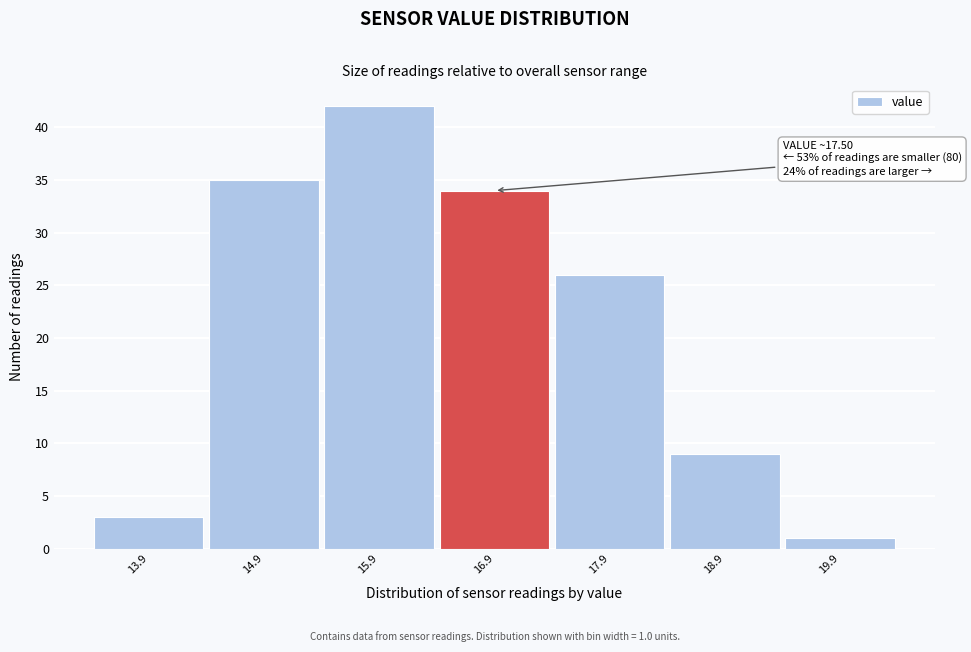

Reading left to right, extract all data points from this chart.

13.9=3	14.9=35	15.9=42	16.9=34	17.9=26	18.9=9	19.9=1